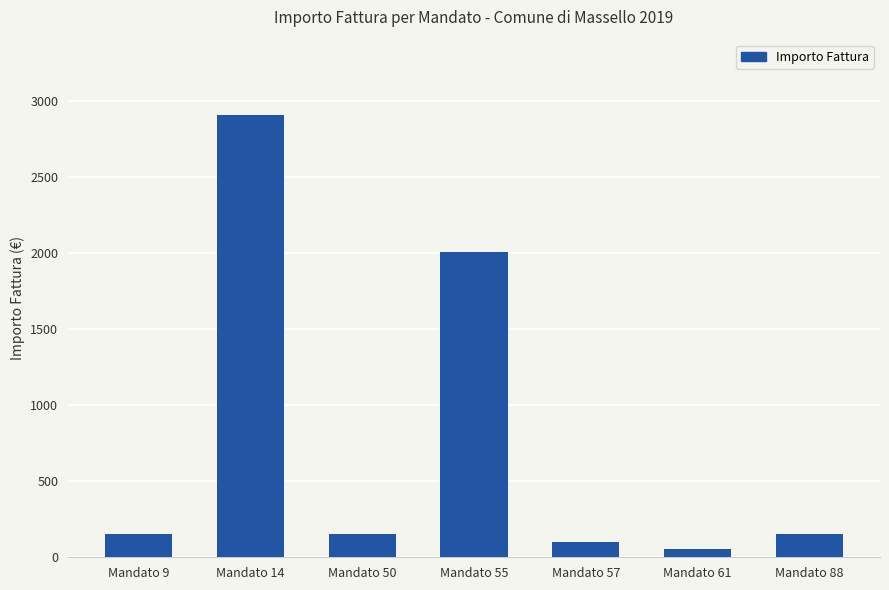

How many data points are less than 153?

2